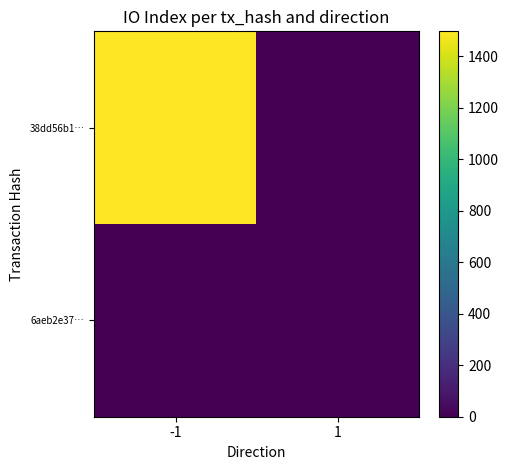

Which series has the largest total across all categories?

38dd56b1…